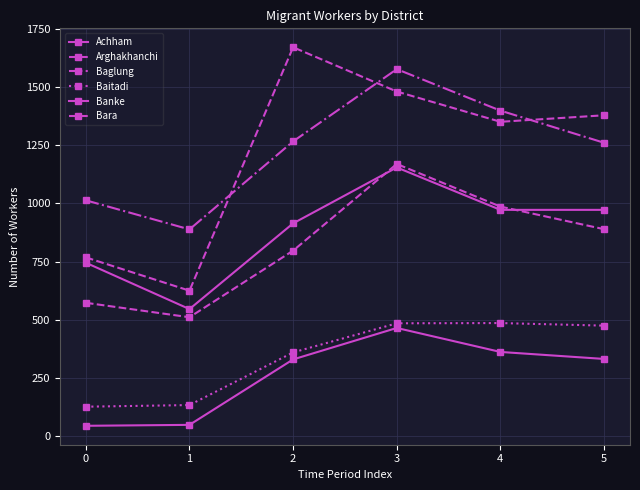

Reading left to right, list all the values displayed in this chart.

Achham: 0=45	1=49	2=330	3=465	4=362	5=332
Arghakhanchi: 0=573	1=511	2=797	3=1169	4=986	5=889
Baglung: 0=1013	1=888	2=1266	3=1576	4=1398	5=1260
Baitadi: 0=127	1=134	2=360	3=485	4=486	5=475
Banke: 0=745	1=546	2=914	3=1154	4=972	5=972
Bara: 0=768	1=625	2=1670	3=1480	4=1350	5=1378